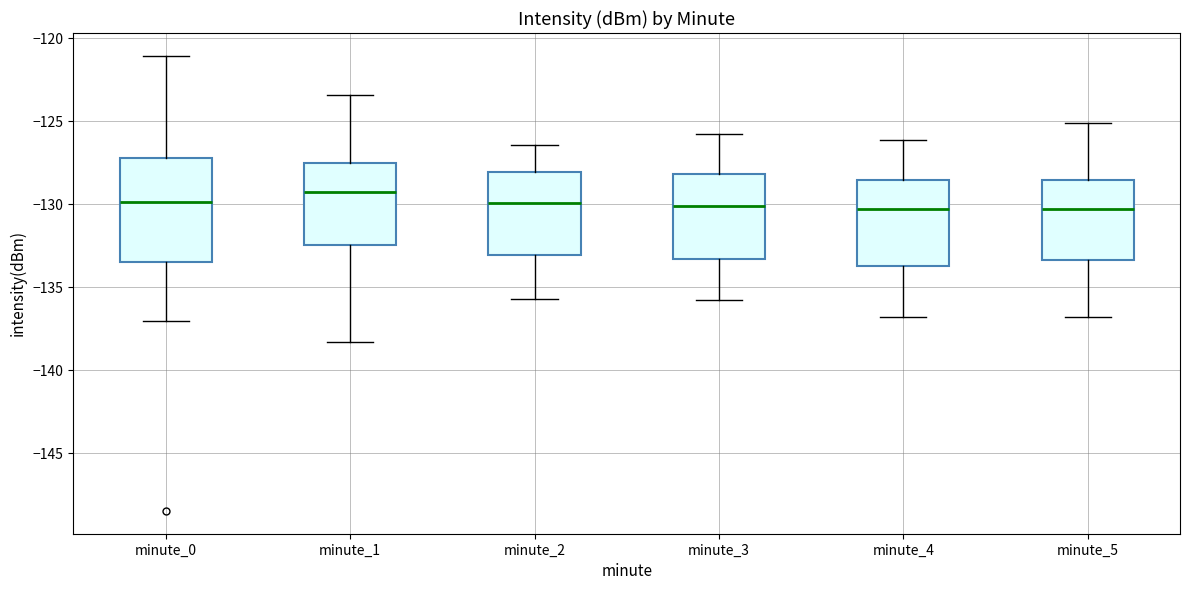

Where does the median line of the box for minute_3 sit on the y-axis? The values are not printed on the chart, so give them approximately, as read against the axis.

-130.0